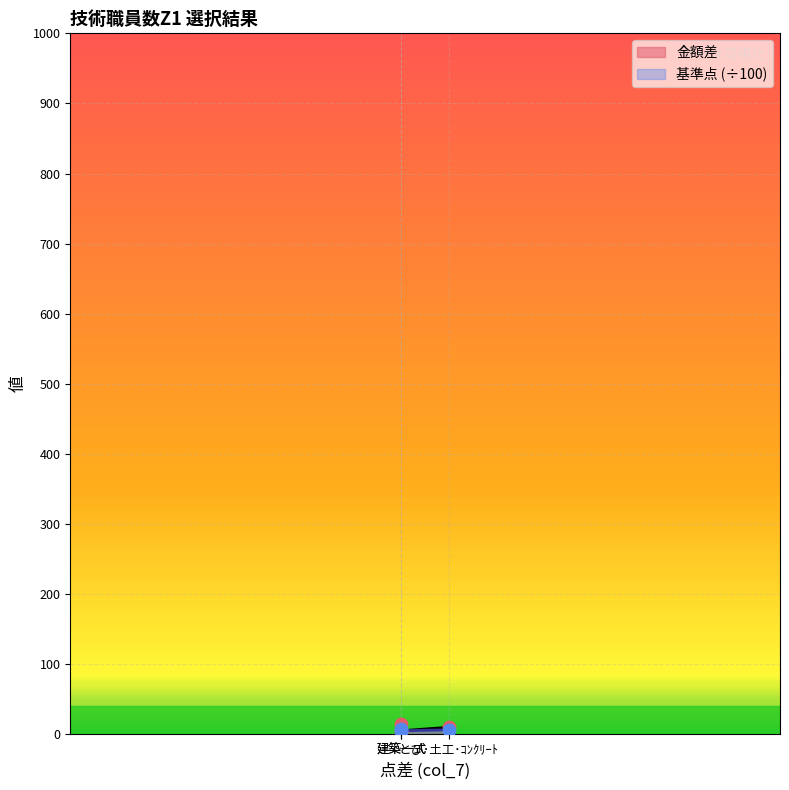

Which series reaches the maximum Y coordinate?

金額差